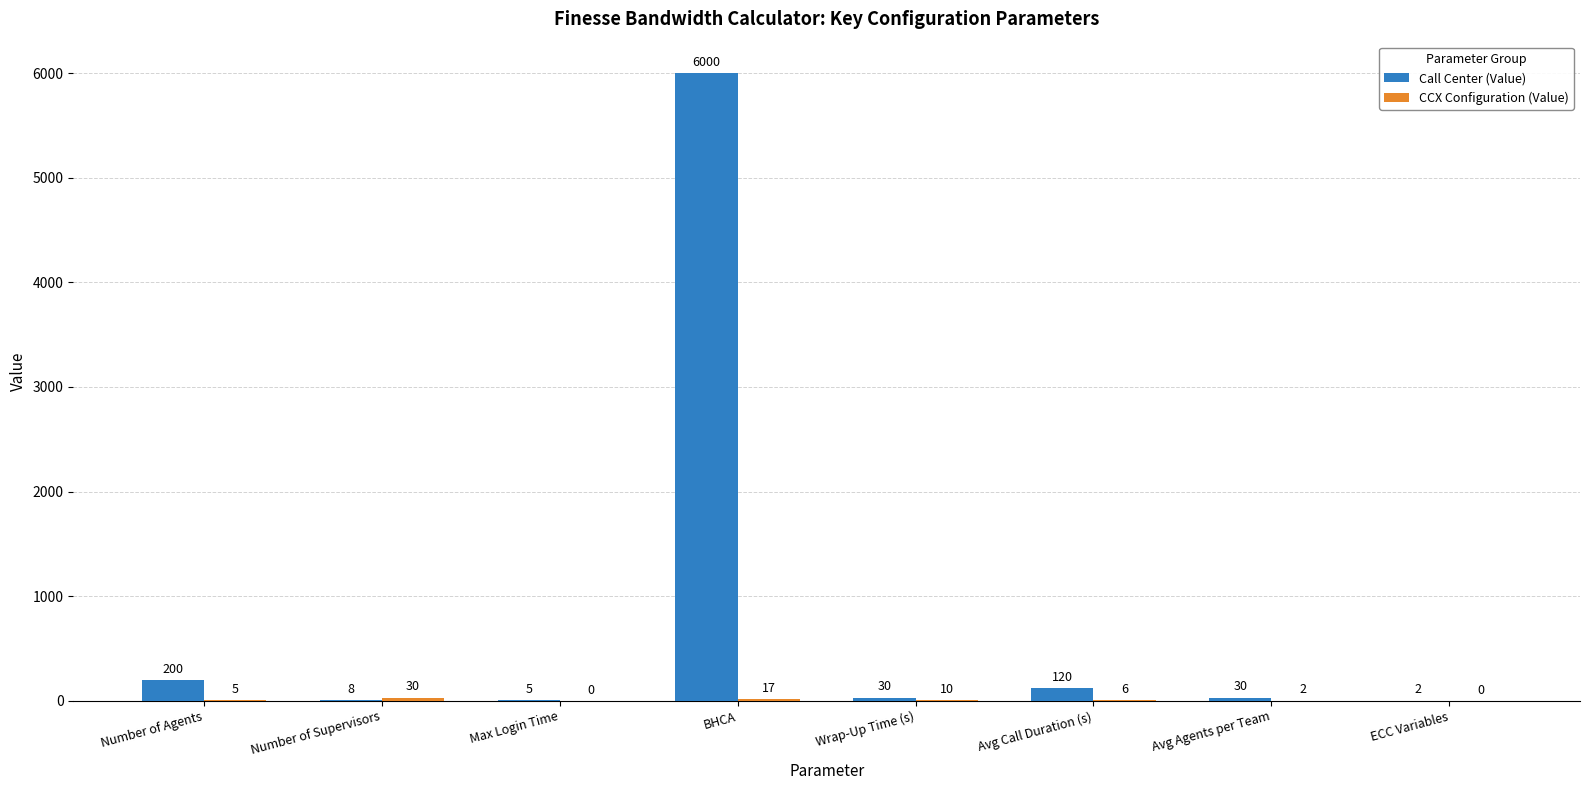

The value of Call Center (Value) at Number of Agents is 200. True or false?

True